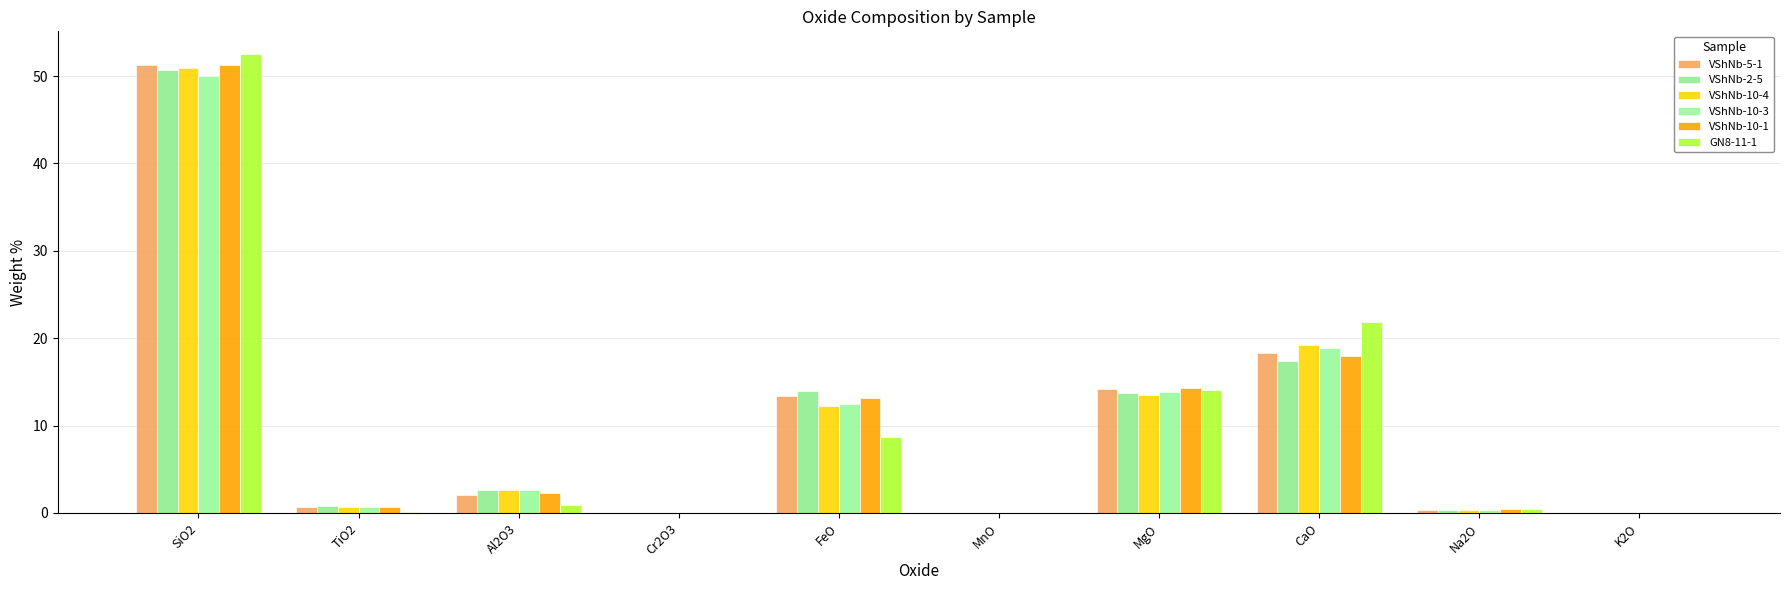

Rank the series by their maximum value, from lowest to highest.

VShNb-10-3, VShNb-2-5, VShNb-10-4, VShNb-5-1, VShNb-10-1, GN8-11-1